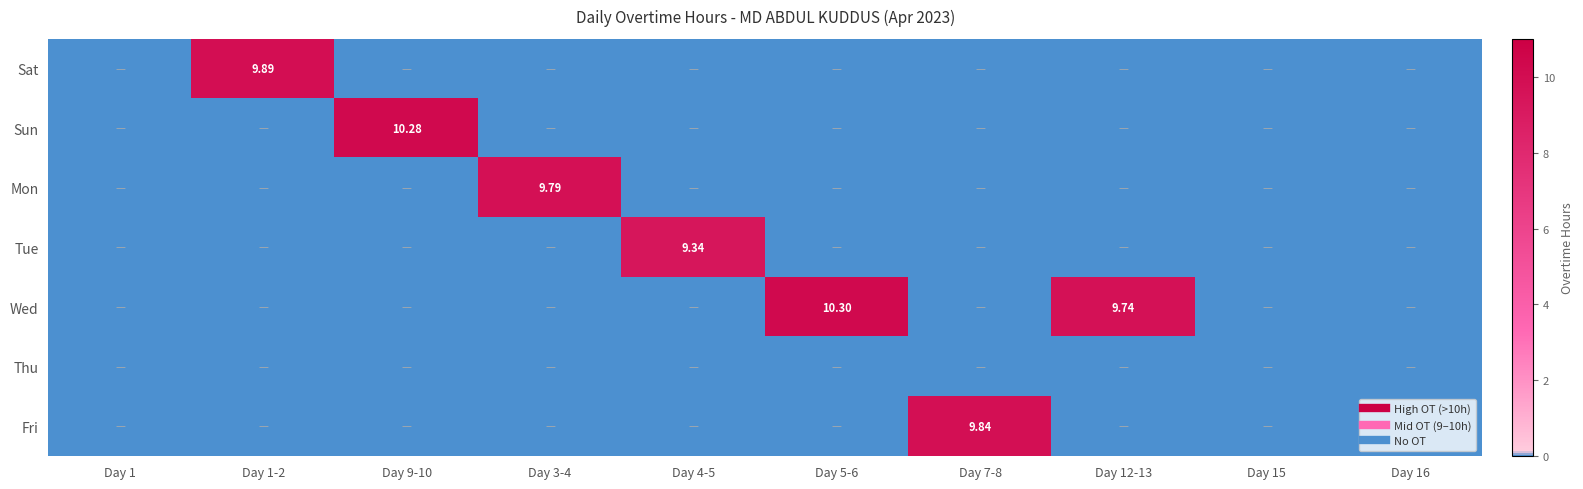

What is the highest value of the Fri series?

9.8